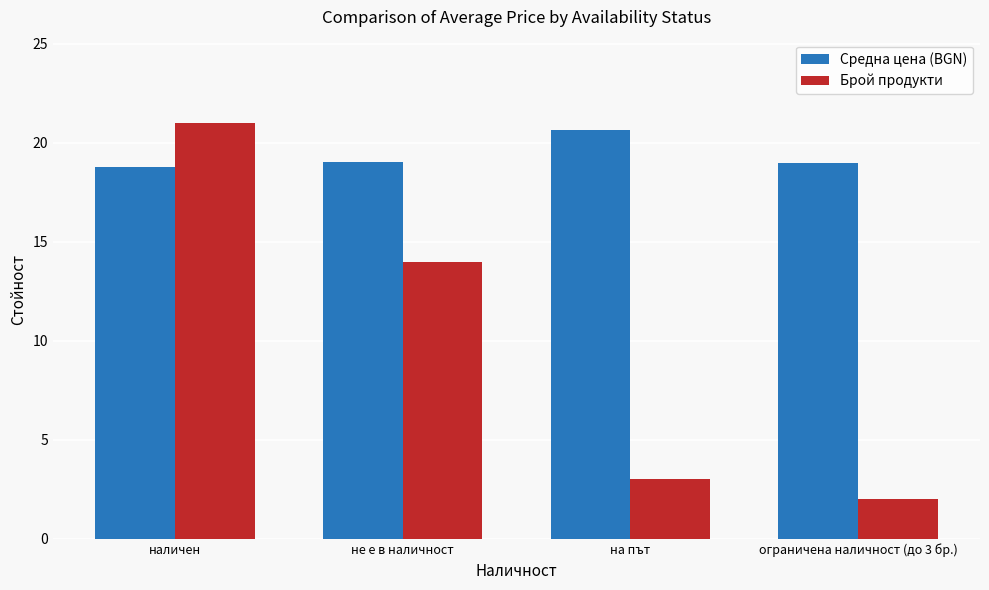

Are the bars grouped side by side (vs. stacked)?

Yes